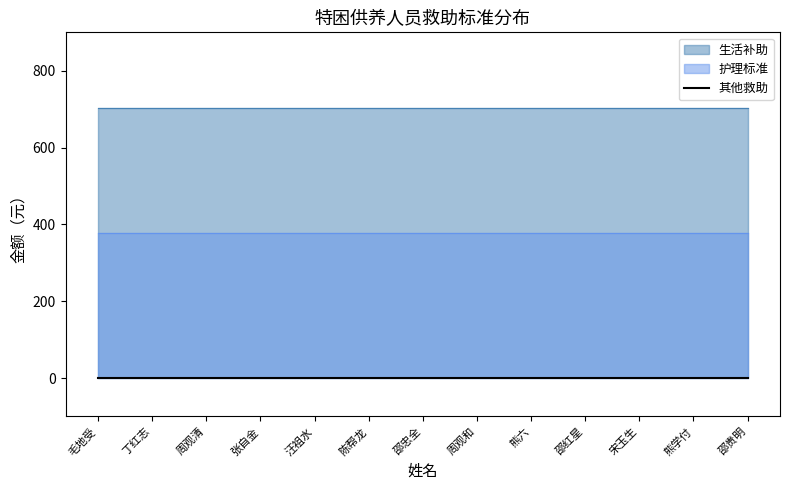

Is it true that 生活补助 equals 702 at 邵贵明?

True